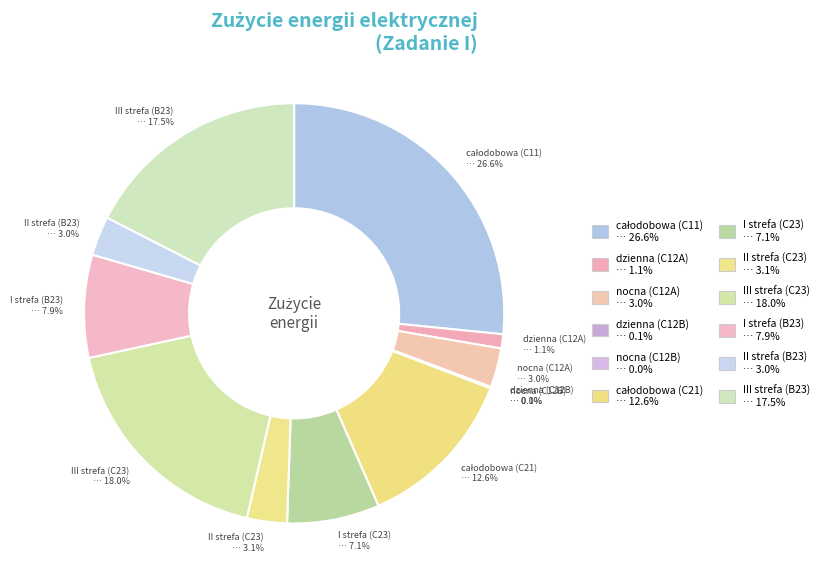

Rank the categories by value from lowest to highest.

nocna (C12B), dzienna (C12B), dzienna (C12A), nocna (C12A), II strefa (B23), II strefa (C23), I strefa (C23), I strefa (B23), całodobowa (C21), III strefa (B23), III strefa (C23), całodobowa (C11)